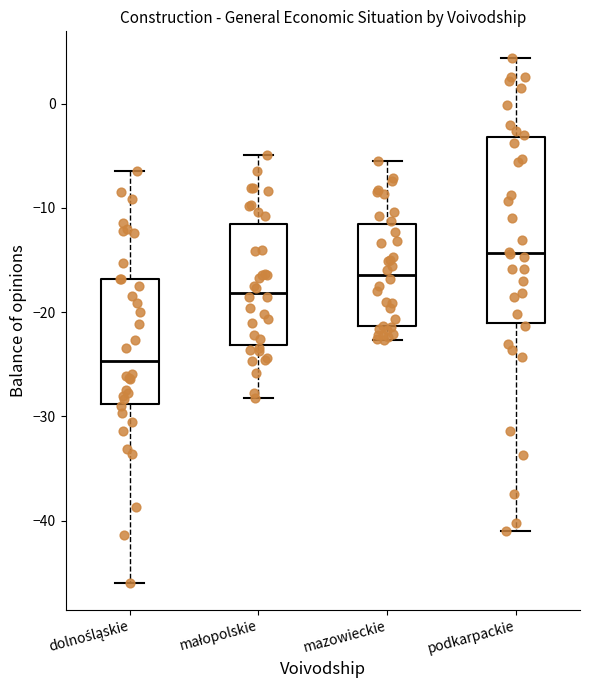

Which box is the tallest, from its lower edge to its upper edge?

podkarpackie